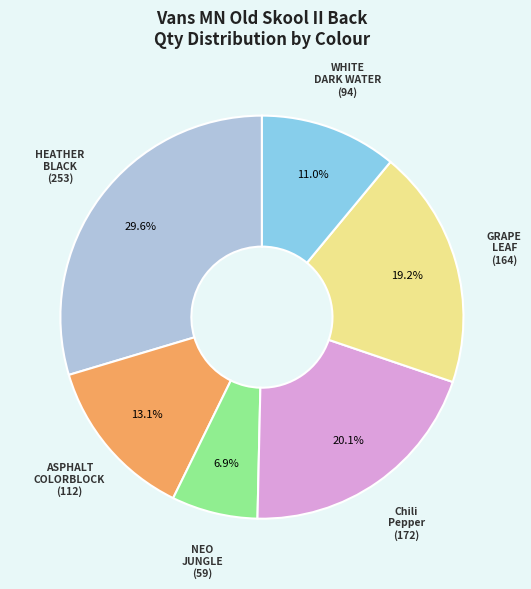

Does any single category account for the majority?

No